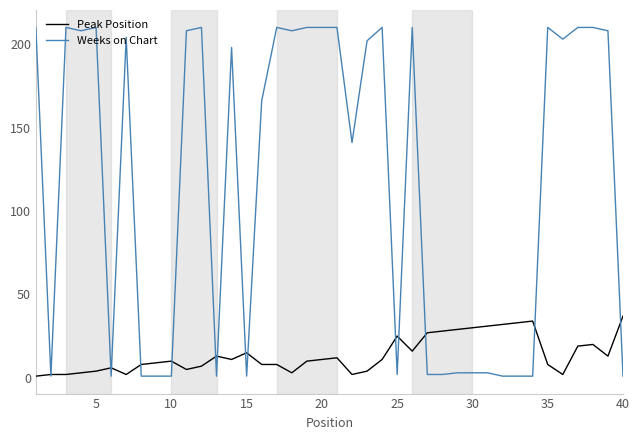

Reading left to right, extract all data points from this chart.

Peak Position: 1	2	2	3	4	6	2	8	9	10	5	7	13	11	15	8	8	3	10	11	12	2	4	11	25	16	27	28	29	30	31	32	33	34	8	2	19	20	13	37
Weeks on Chart: 210	1	210	208	210	1	204	1	1	1	208	210	1	198	1	166	210	208	210	210	210	141	202	210	2	210	2	2	3	3	3	1	1	1	210	203	210	210	208	1